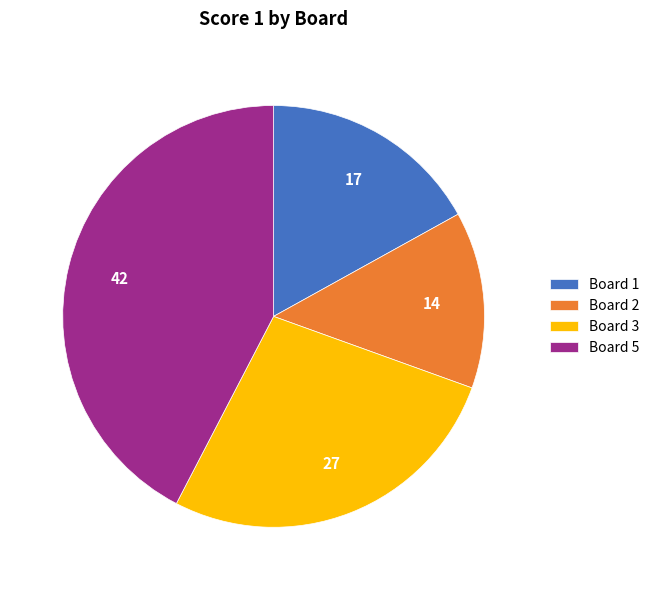

Count the number of slices in the pie.

4